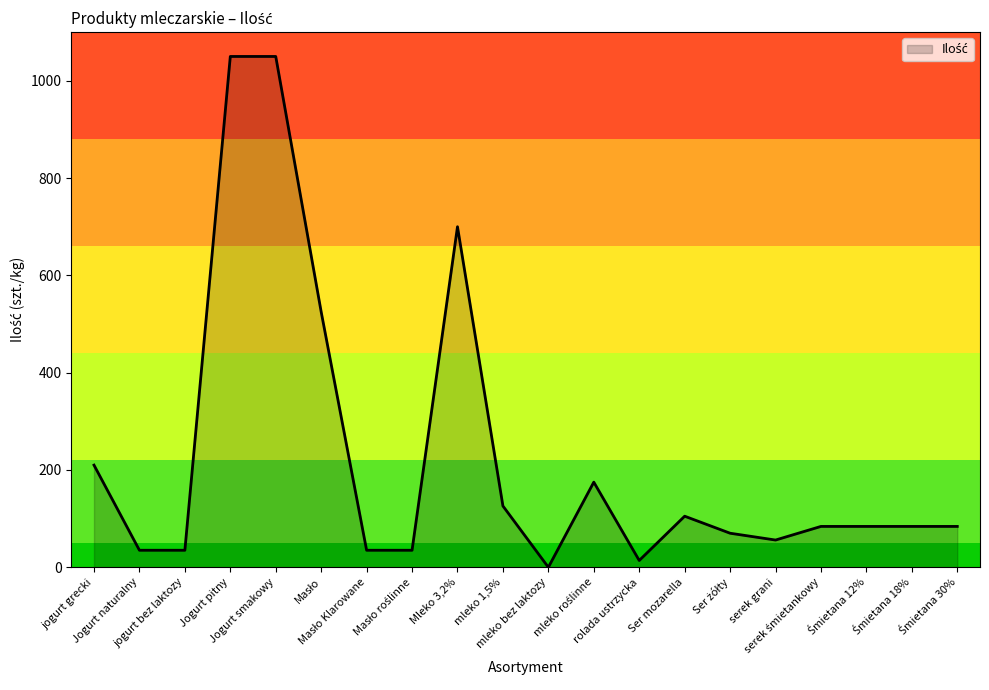

What is the difference between the maximum and minimum values?

1050